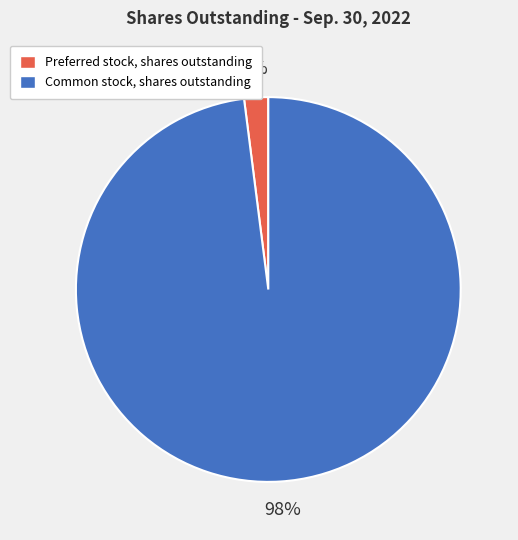

The Common stock, shares outstanding slice represents 98% of the pie. True or false?

True